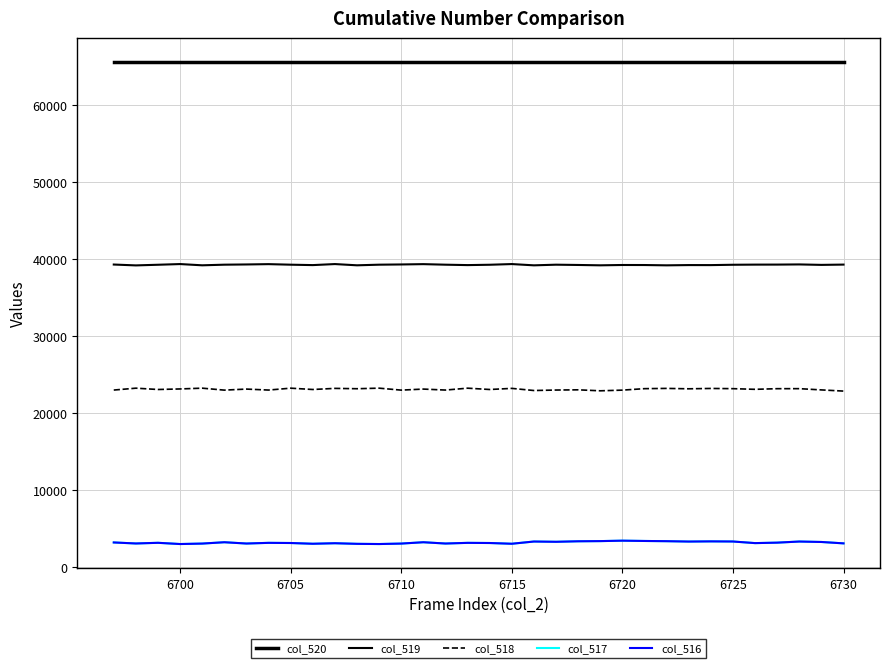

How many lines are shown in the chart?

5